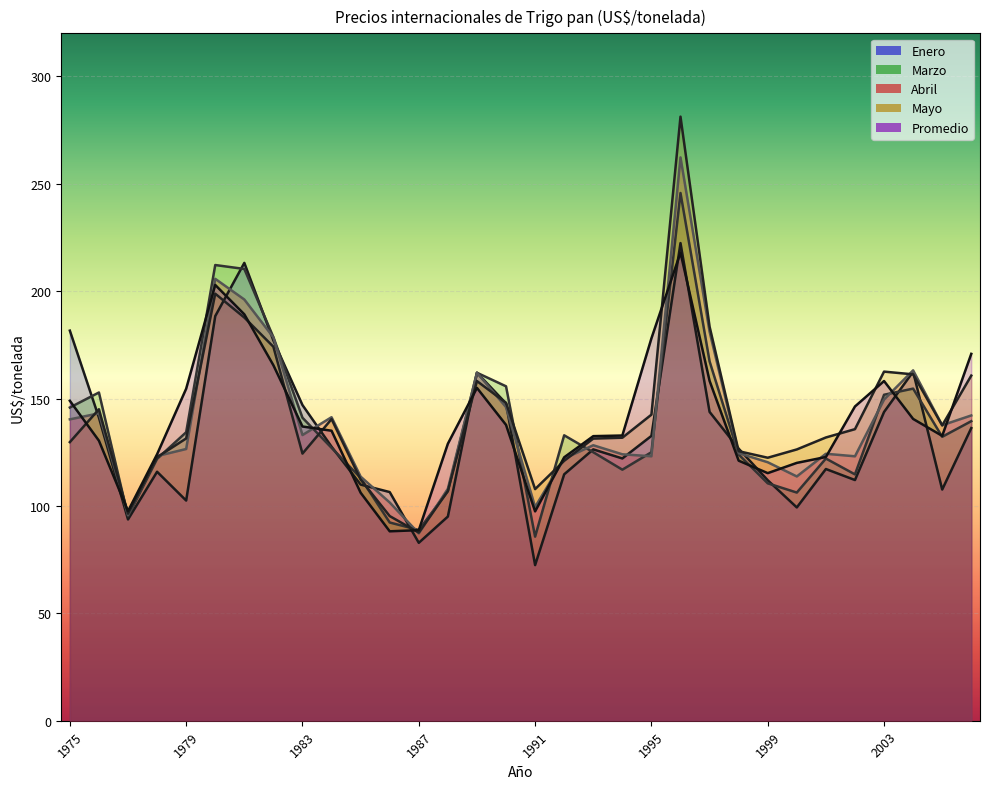

Which series has the largest range (max minus min)?

Mayo